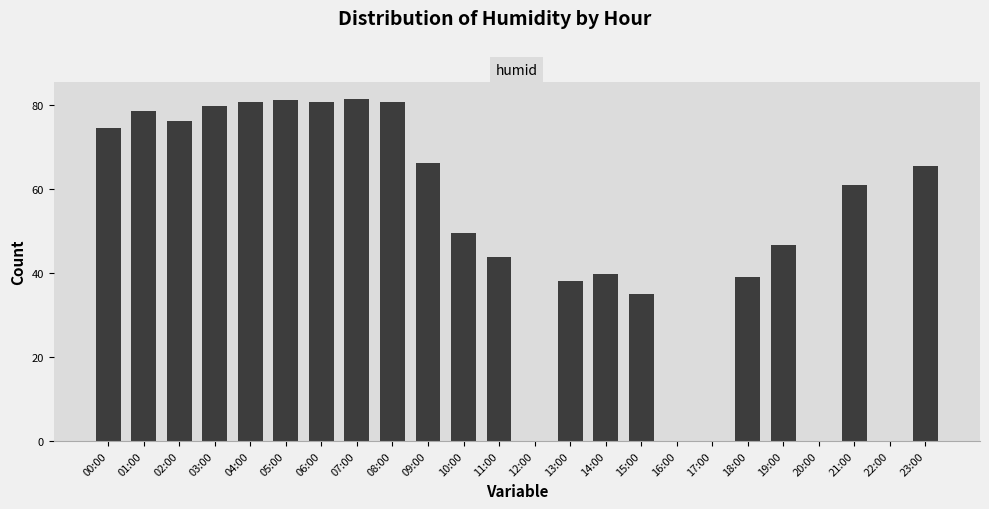

Is it true that the value at 20:00 is 54.9?

False